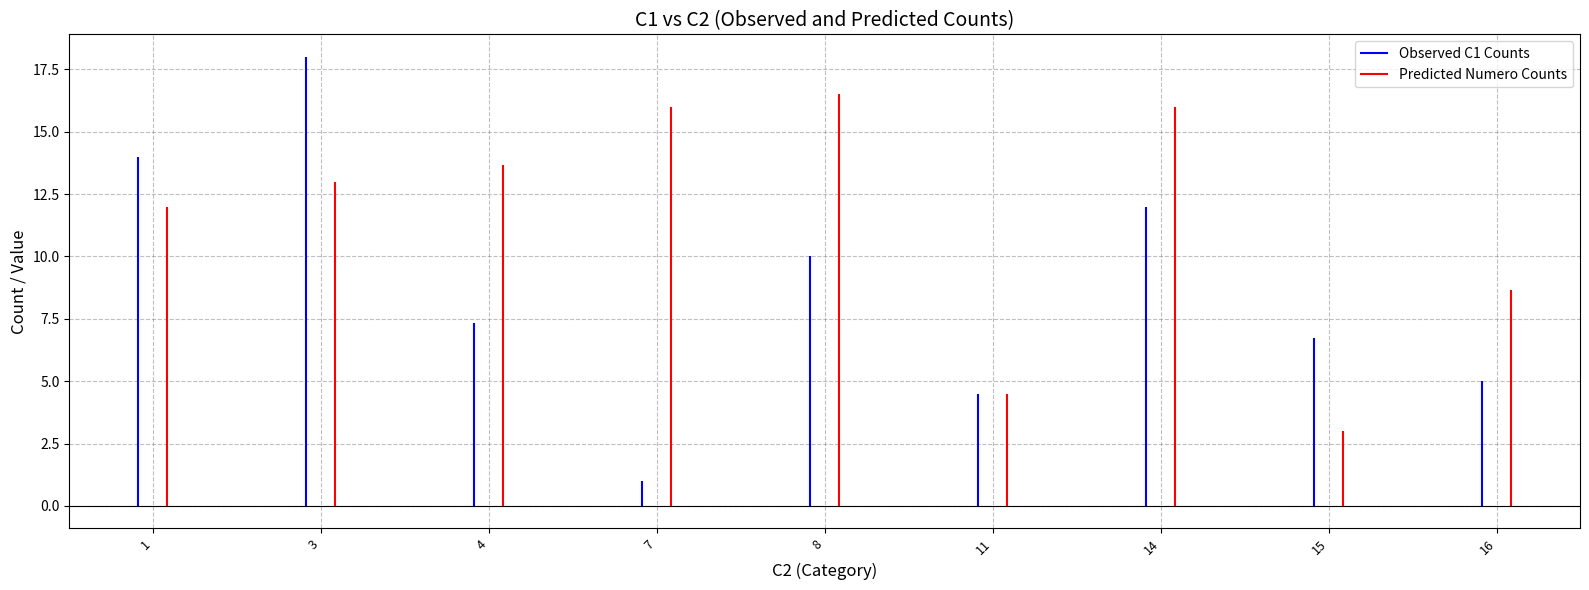

True or false: Numero has a value of 20 at 3.

False